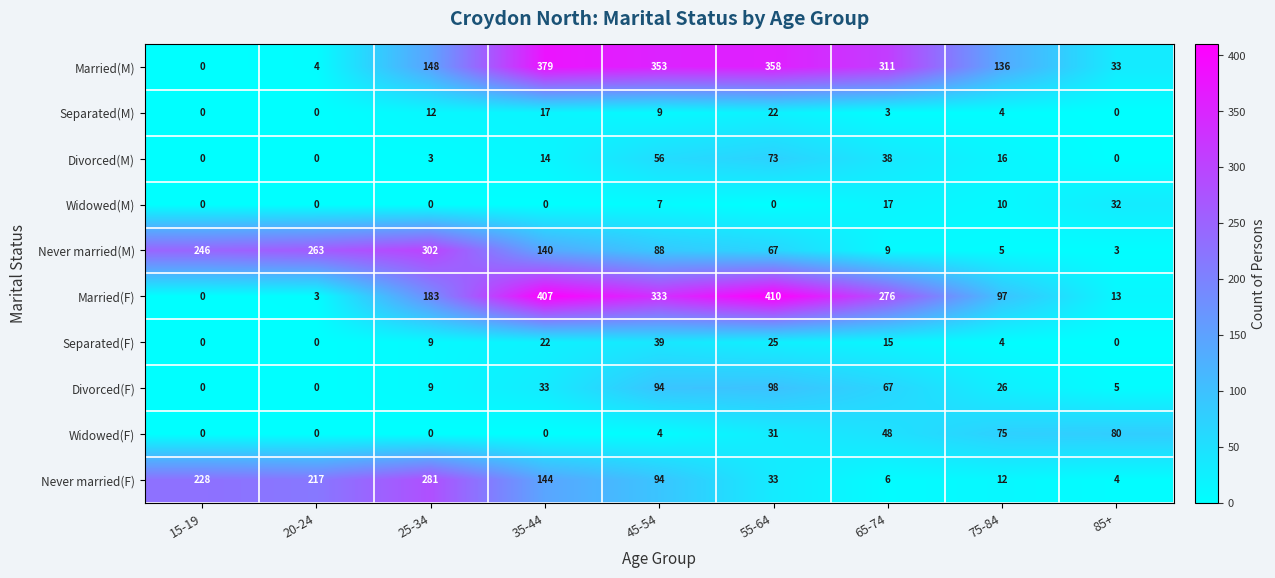

Which series has the widest spread of values?

Married(F)